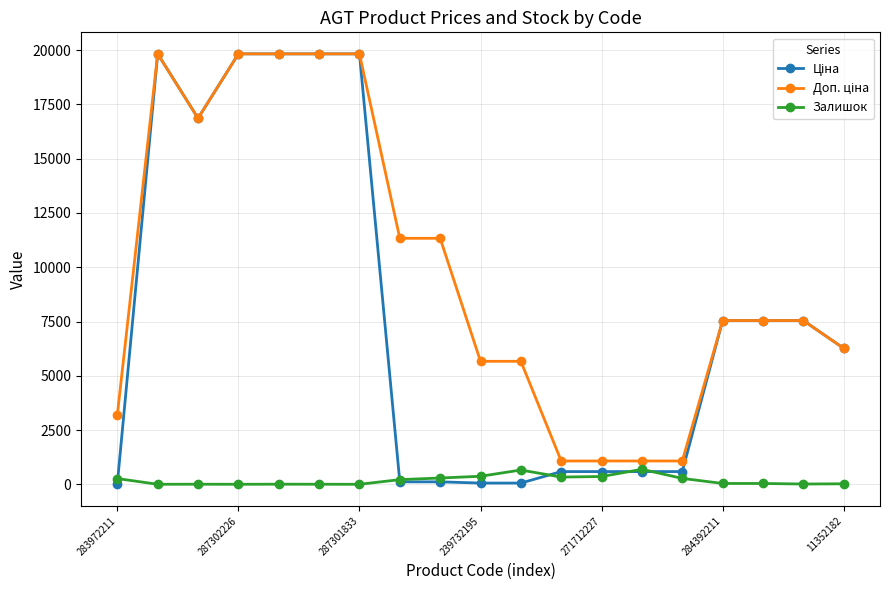

Count the number of data series in this chart.

3